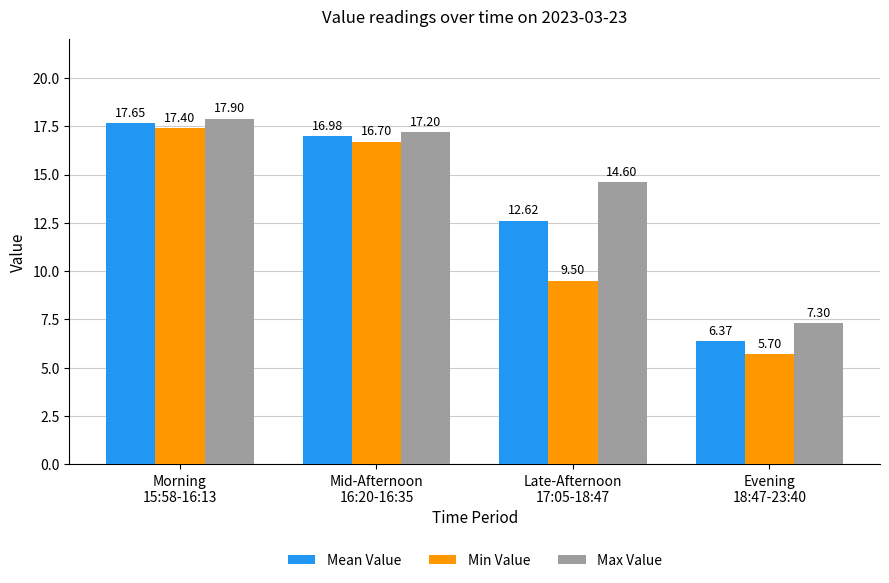

What is the label of the 4th bar from the left?

Evening
18:47-23:40